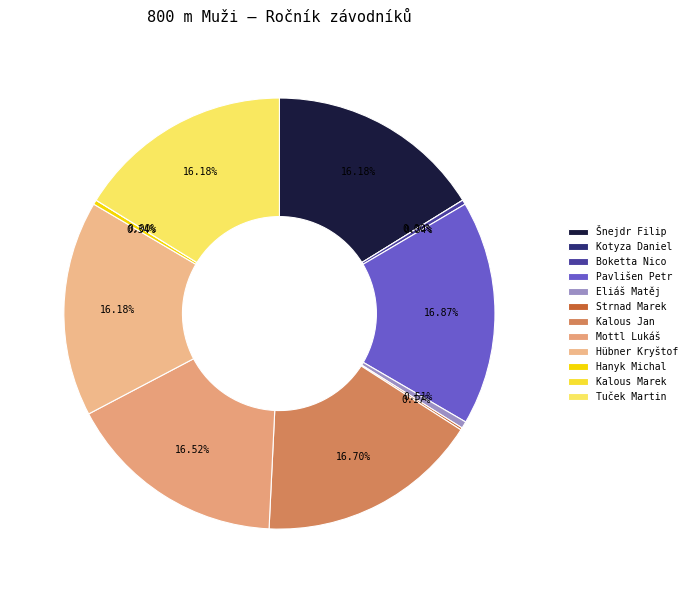

Does Strnad Marek represent more than half of the total?

No